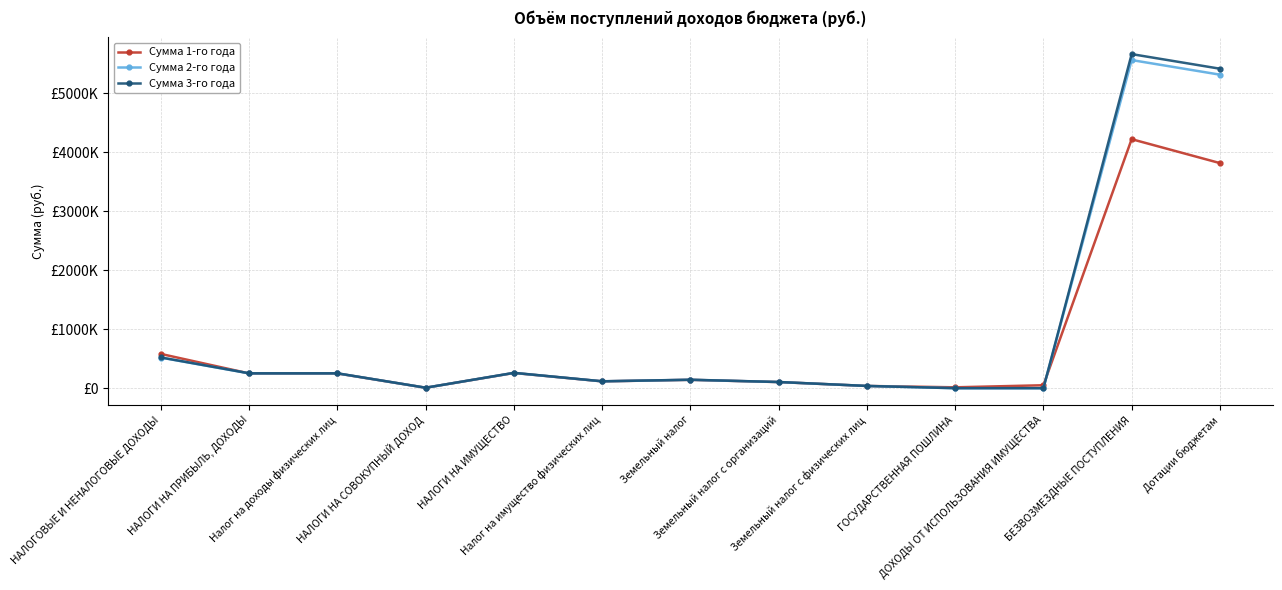

What is the average value of the Сумма 3-го года series?

983454.5